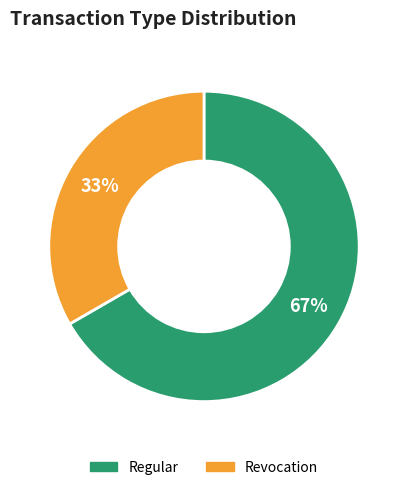

What is the ratio of the value at Regular to the value at Revocation?

2.0